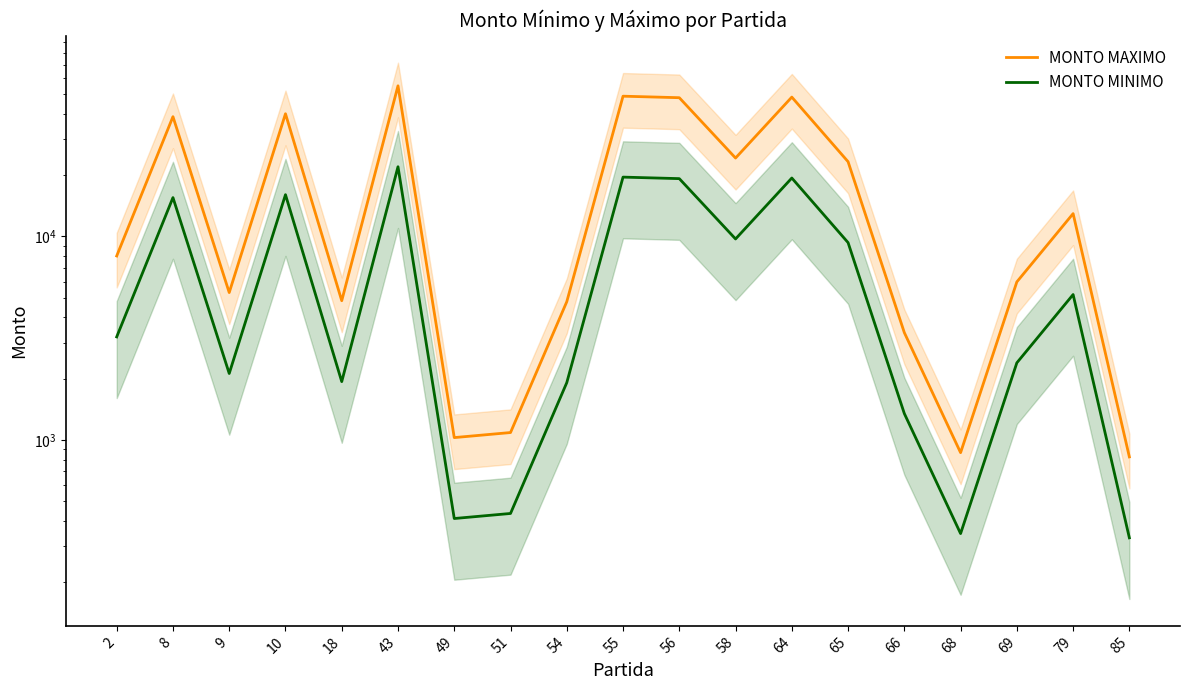

Between 18 and 65, which series saw the biggest shift?

MONTO MAXIMO